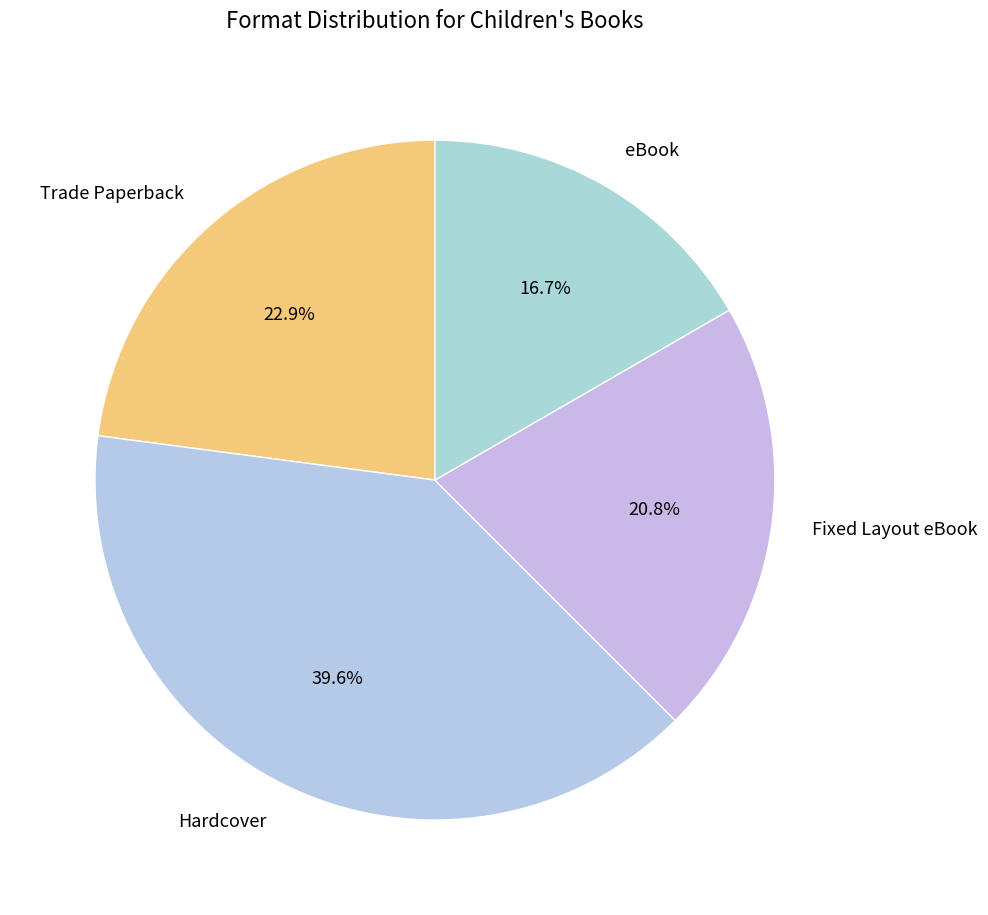

Rank the categories by value from lowest to highest.

eBook, Fixed Layout eBook, Trade Paperback, Hardcover